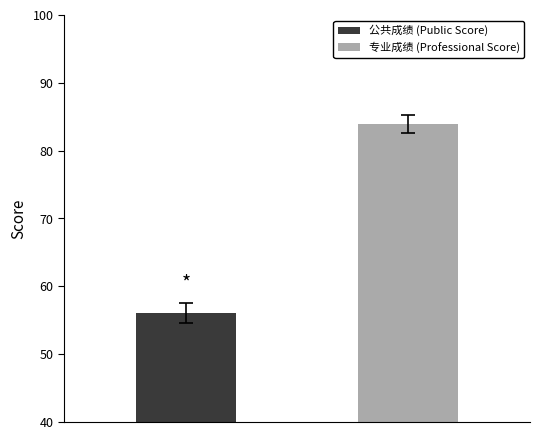

What is the maximum value shown in the chart?

83.9